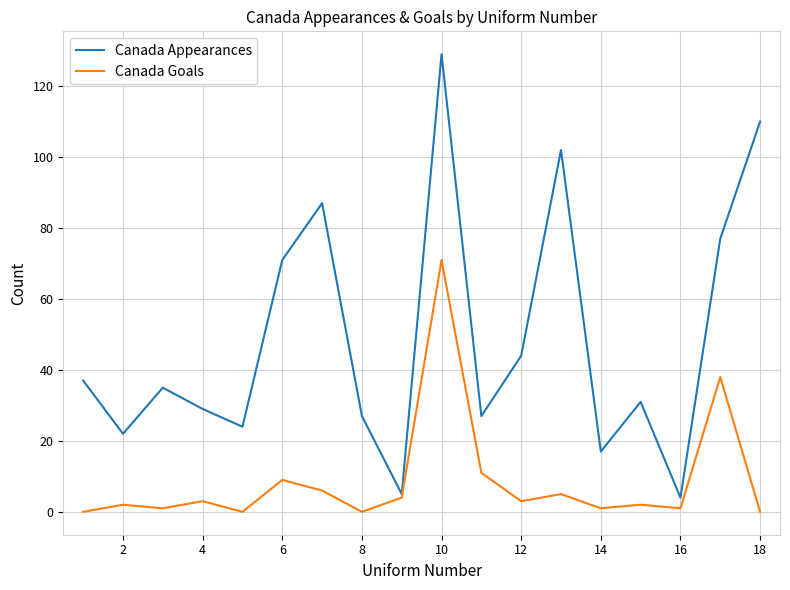

Which series has the widest spread of values?

Canada Appearances